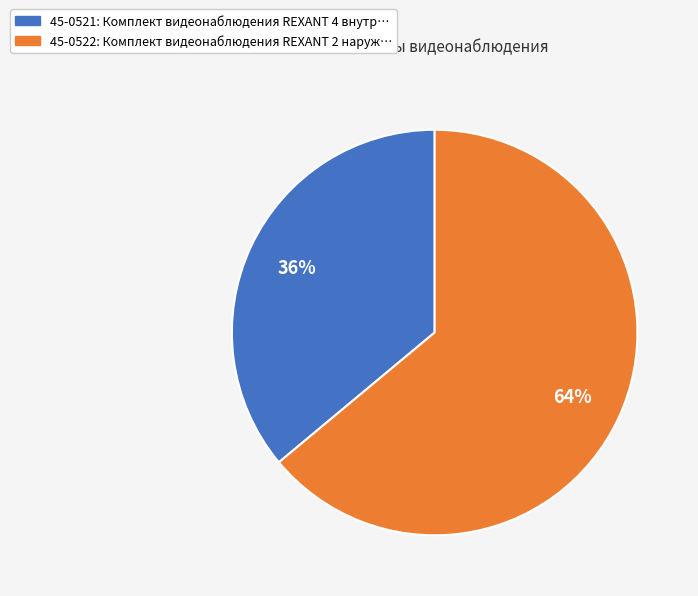

What is the largest slice in the pie chart?

45-0522